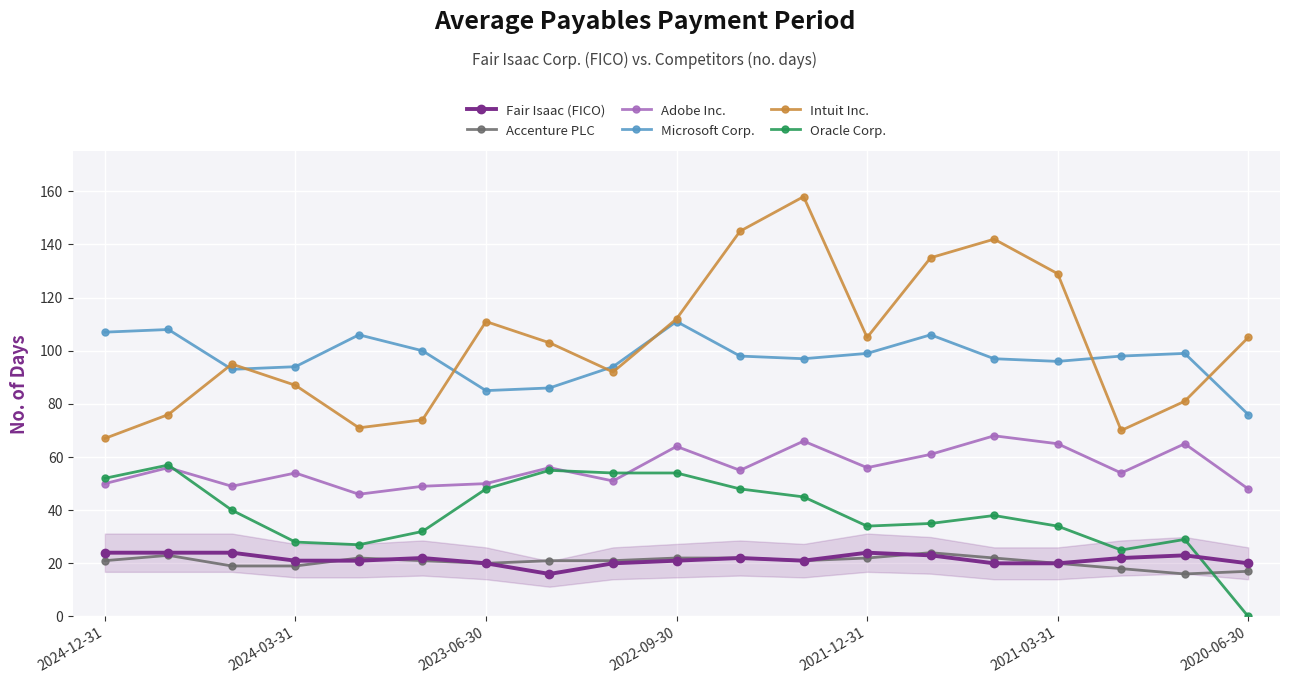

Which series has the widest spread of values?

Intuit Inc.